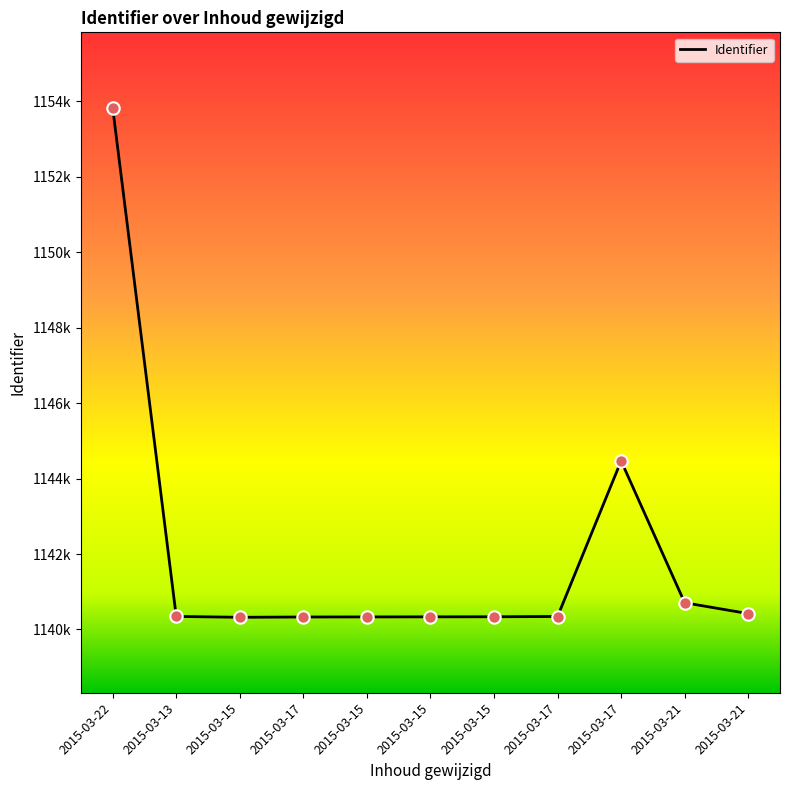

Does the chart have visible grid lines?

No